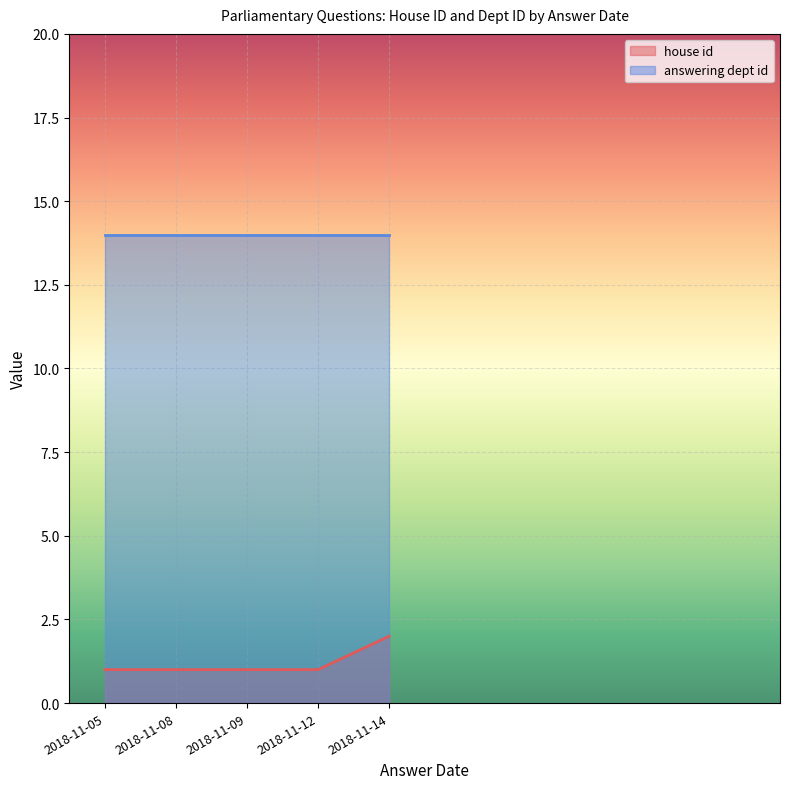

List the series in order of their peak value, lowest first.

house id, answering dept id